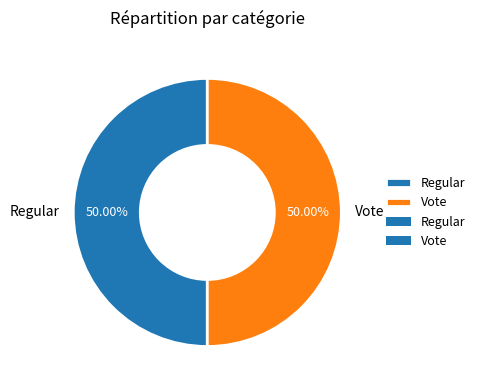

Approximately how many times larger is the value at Vote compared to Regular?

1.0